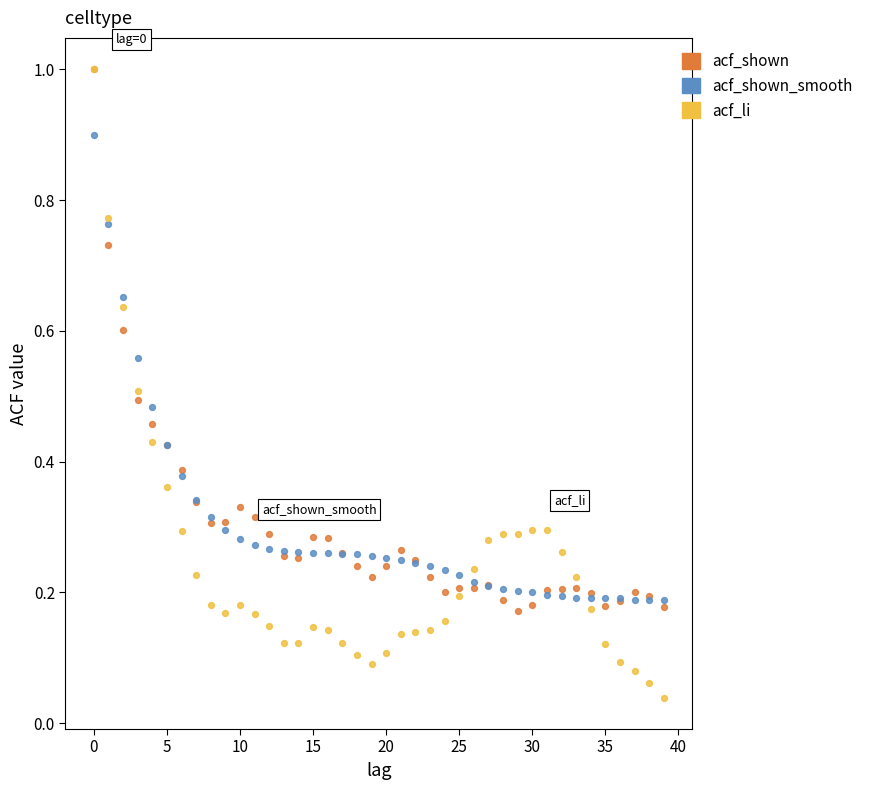

What are all the series names shown in the legend?

acf_shown, acf_shown_smooth, acf_li